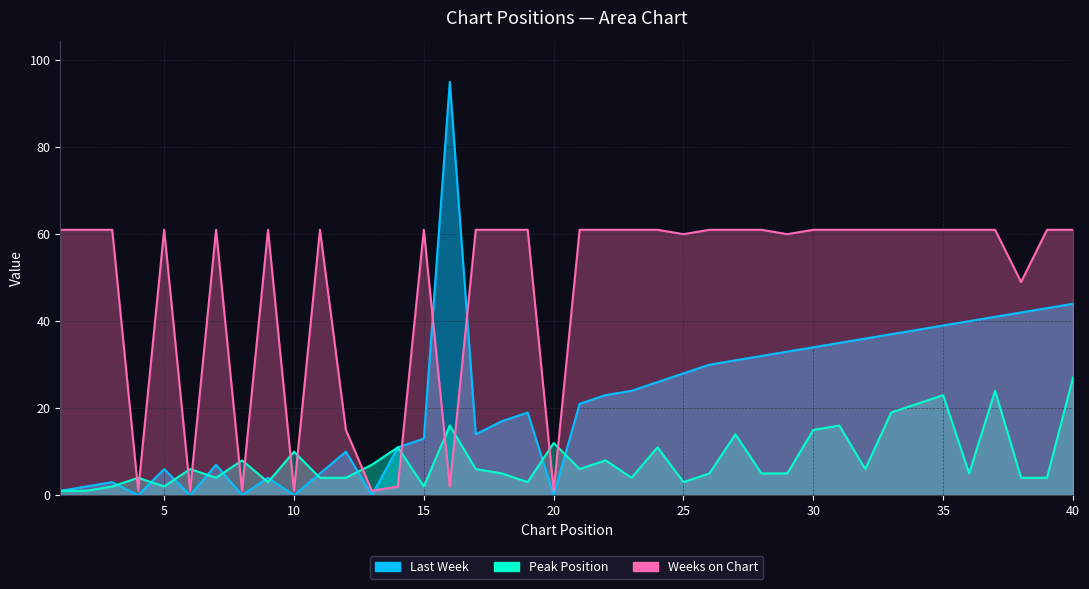

Rank the series by their average value, from lowest to highest.

Peak Position, Last Week, Weeks on Chart